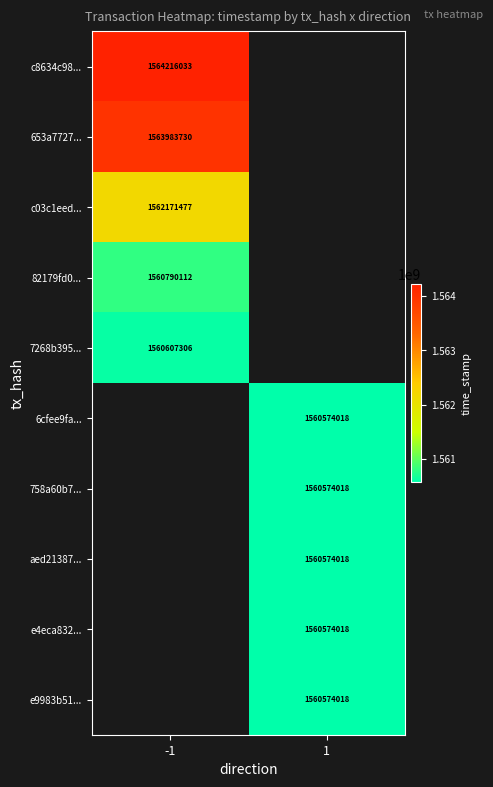

Which has a higher value, 1 or -1?

-1